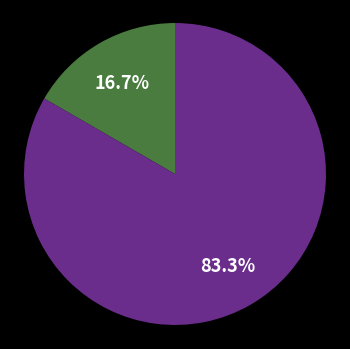

Is there any slice that represents more than half of the pie?

Yes